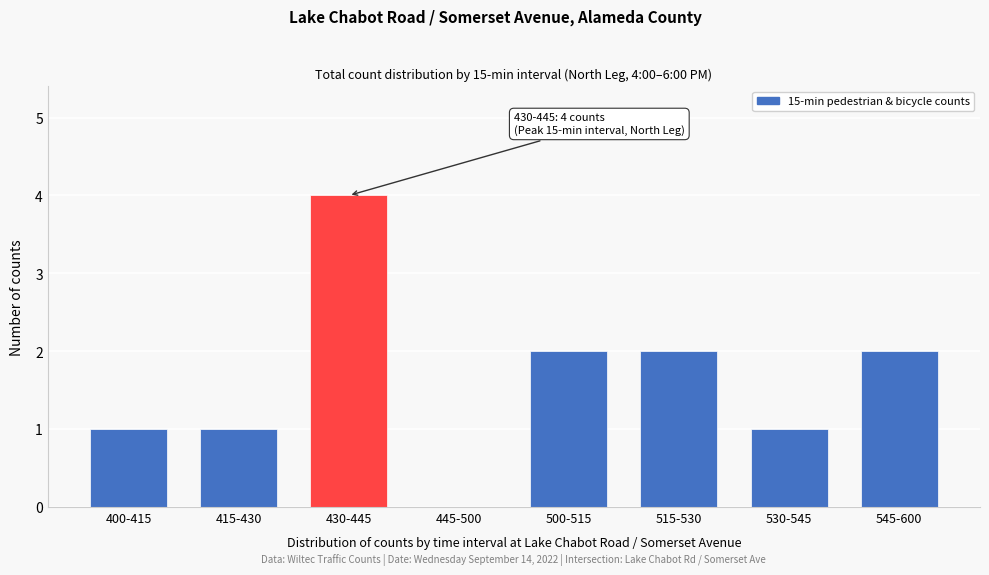

Reading right to left, transcribe all the data shown in this chart.

545-600=2	530-545=1	515-530=2	500-515=2	445-500=0	430-445=4	415-430=1	400-415=1